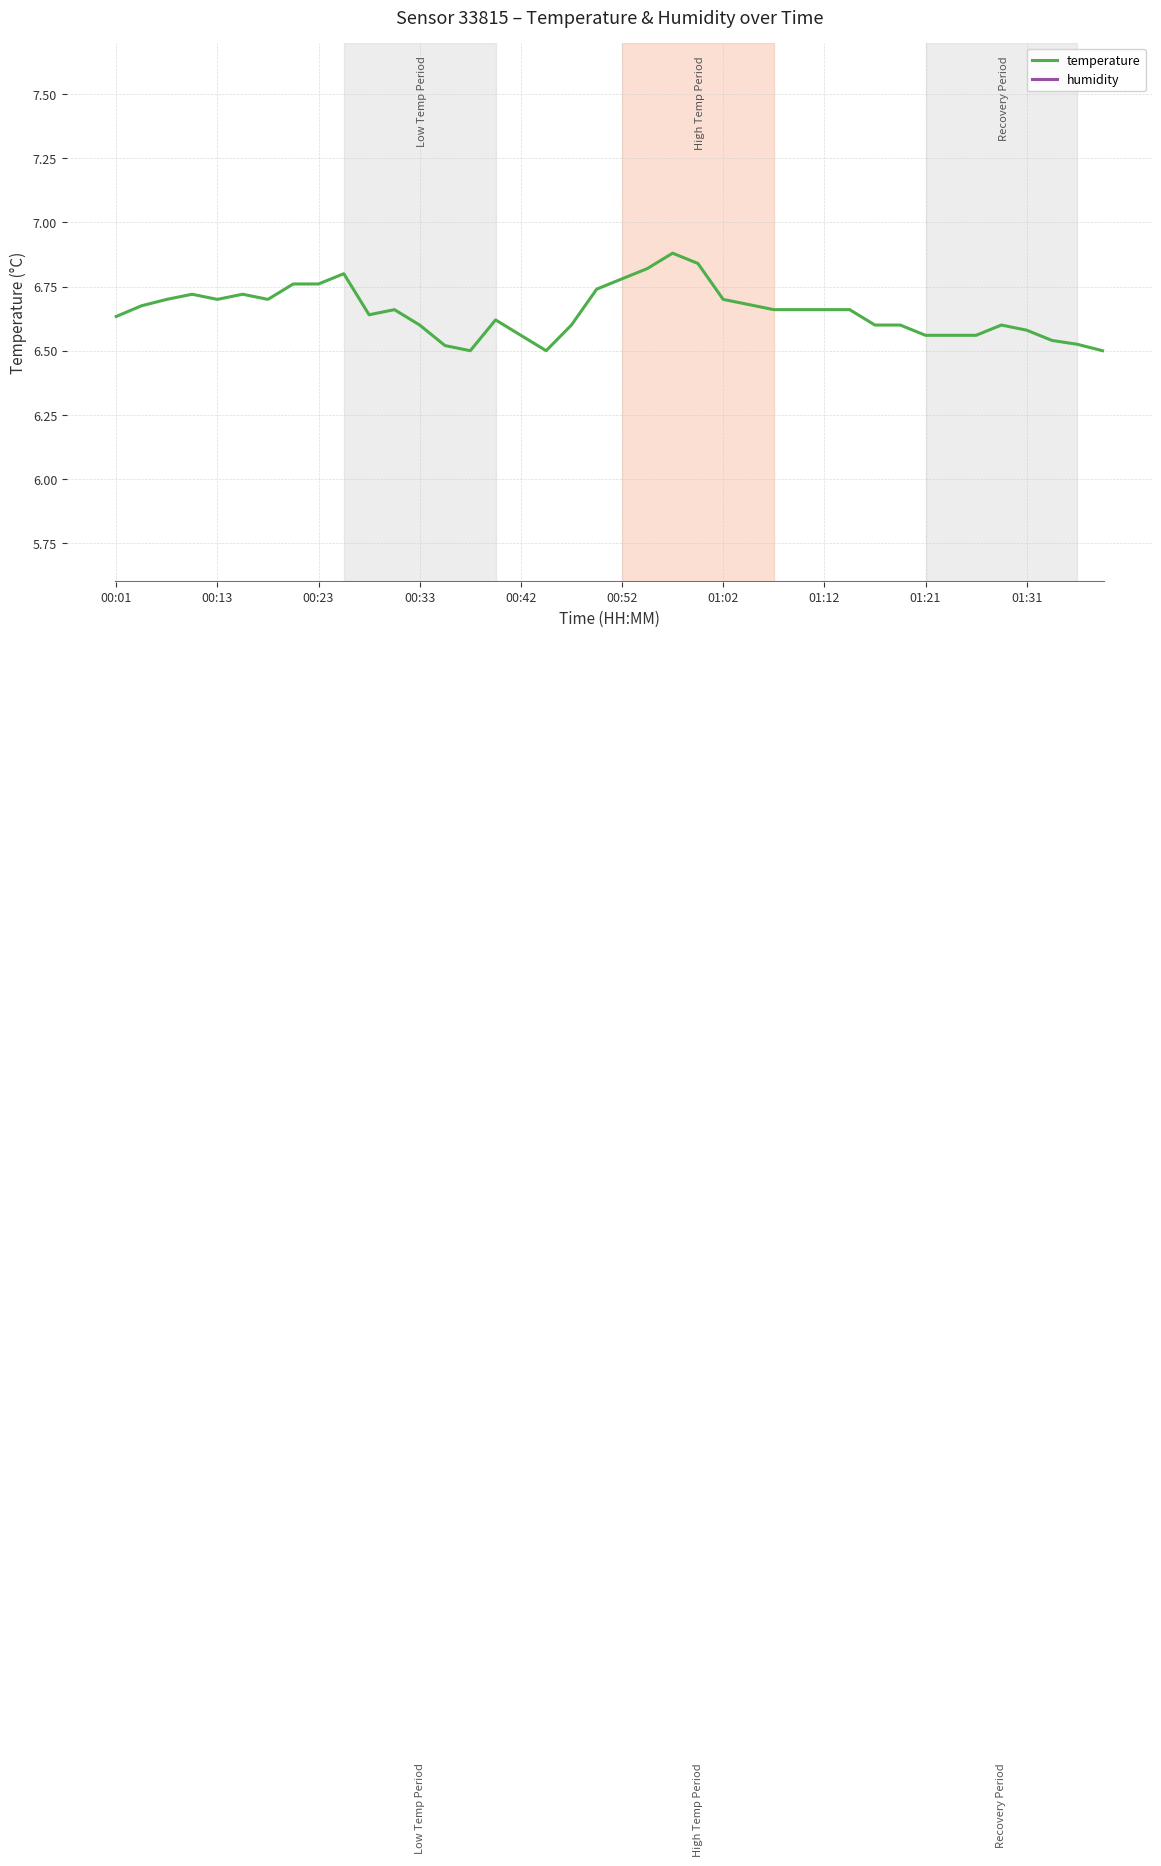

Which series has the widest spread of values?

temperature